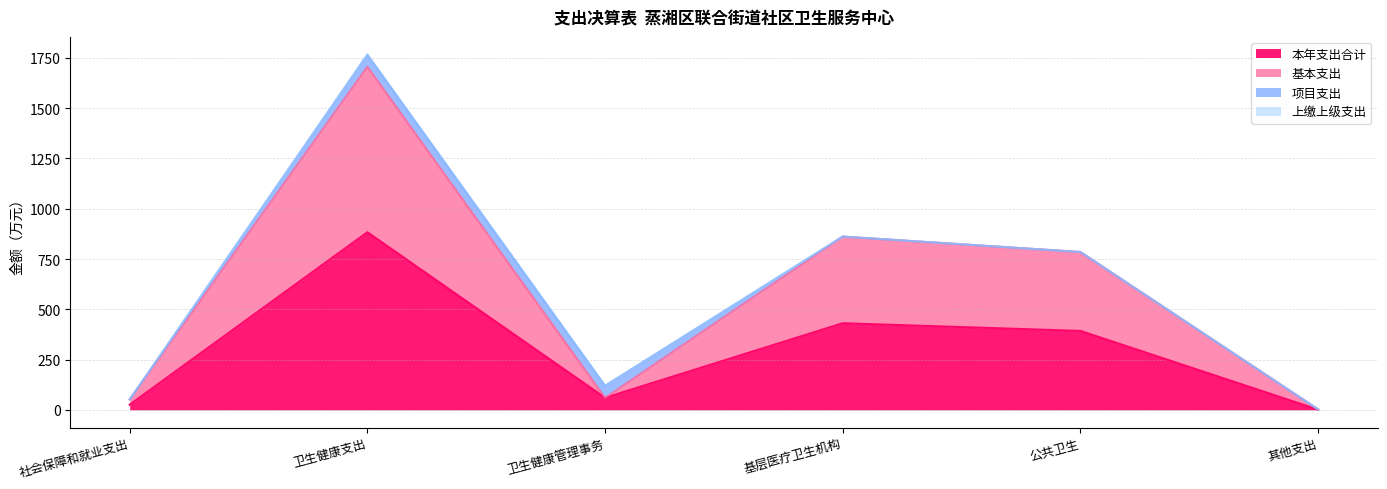

Where does the 基本支出 series first go above 784?

卫生健康支出